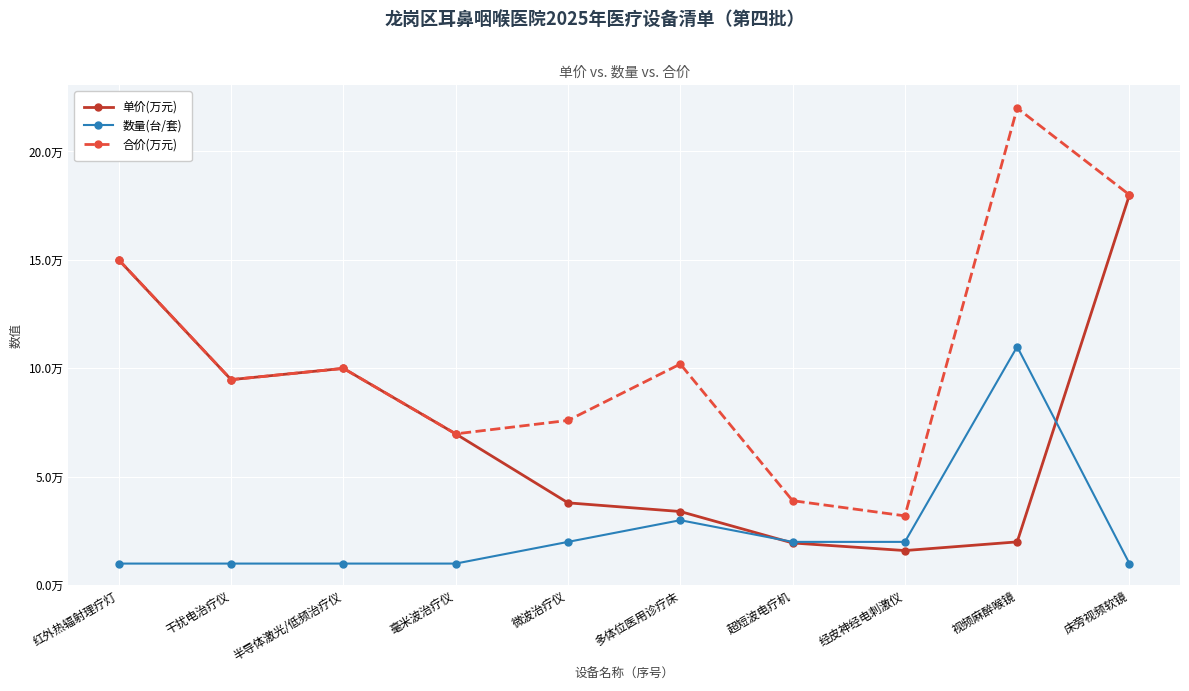

What is the difference between the maximum and minimum values in the 数量(台/套) series?

10.0